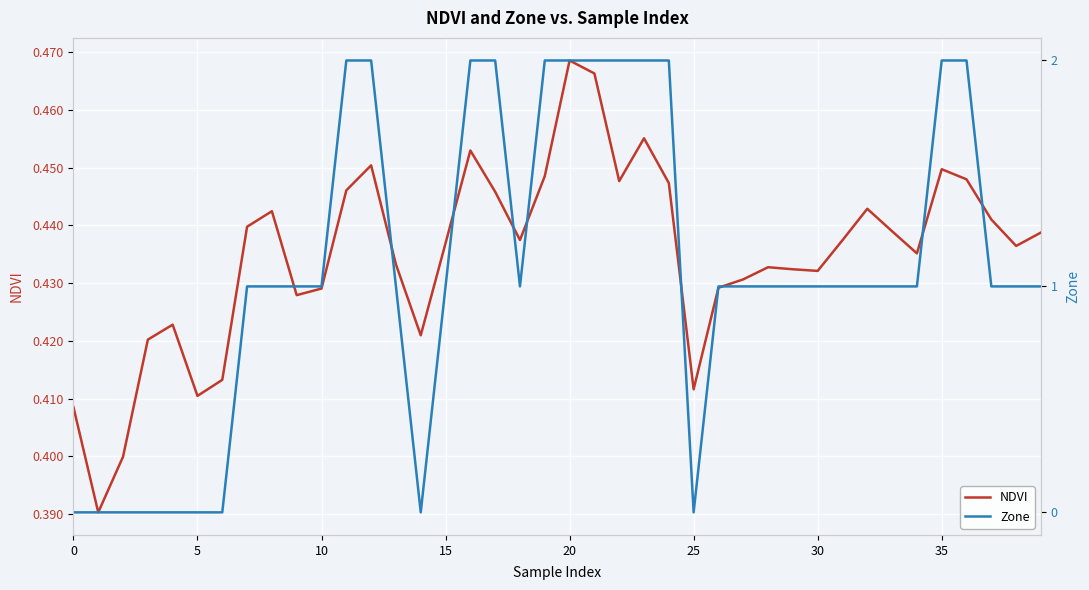

What is the total value across all series at 39?

1.4